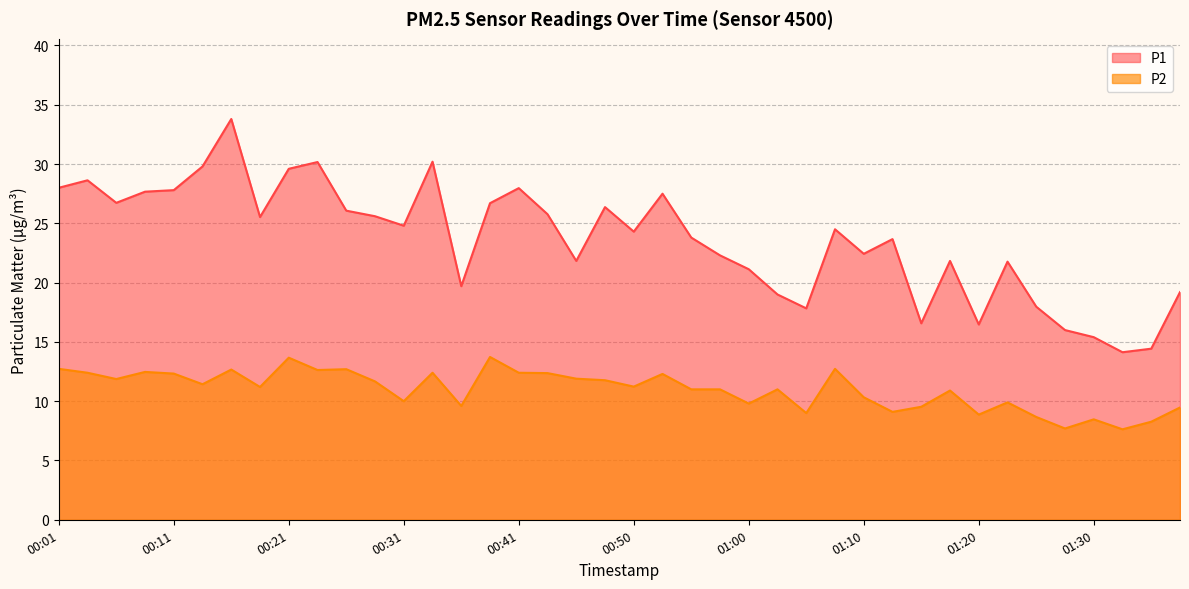

How many interior local valleys does the P2 series have?

13